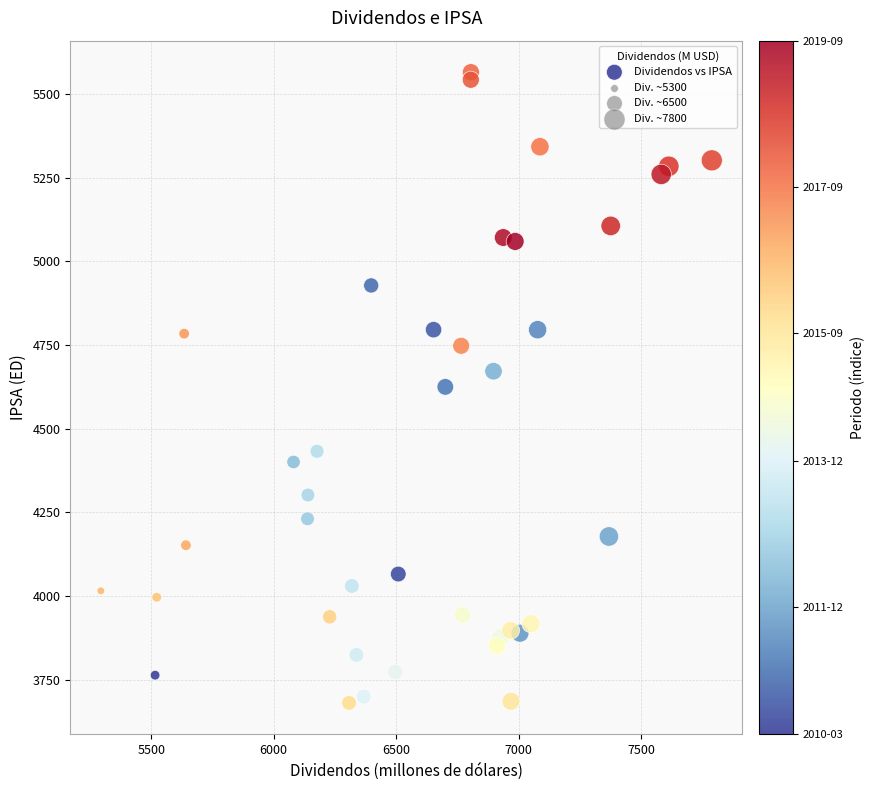

What is the range of X values (max minus min)?

2494.4